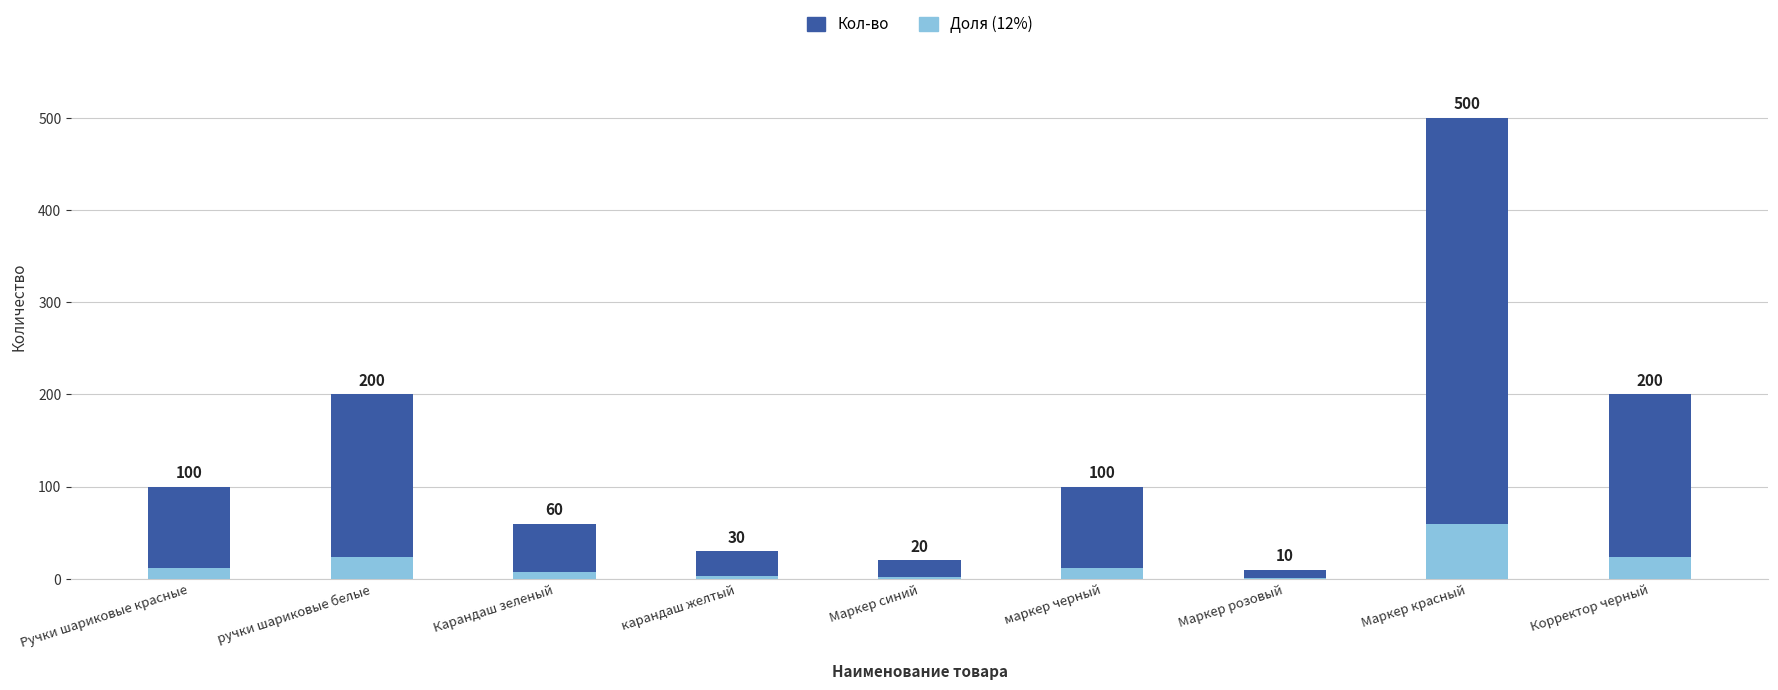

How many bars are there in each group?

2